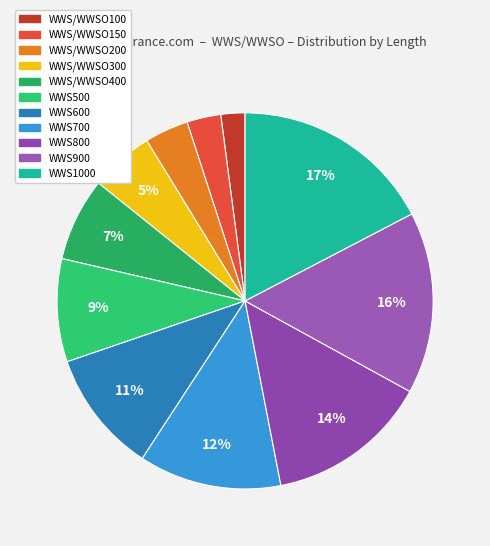

To the nearest percent, what is the difference between the WWS700 and WWS1000 slice percentages?

5%